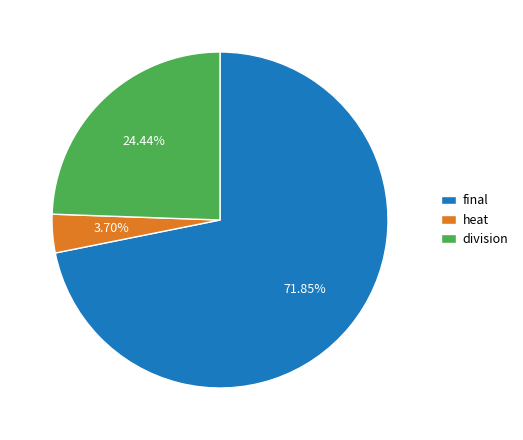

The division slice represents 11% of the pie. True or false?

False